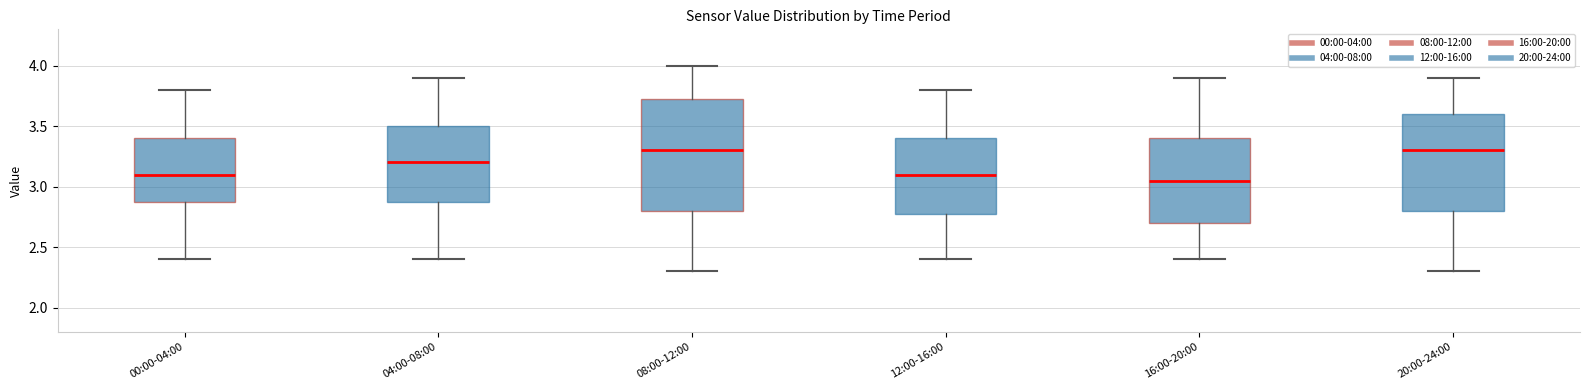

Where does the lower whisker of the box for 12:00-16:00 end on the y-axis? The values are not printed on the chart, so give them approximately, as read against the axis.

2.40